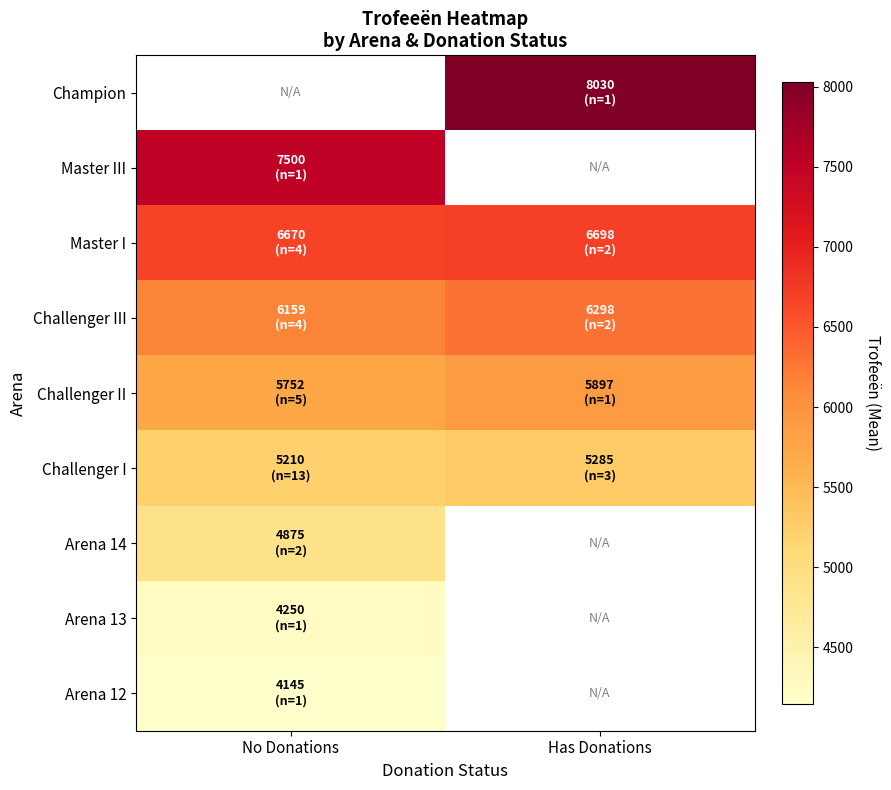

True or false: Challenger II has a value of 3571.1 at No Donations.

False